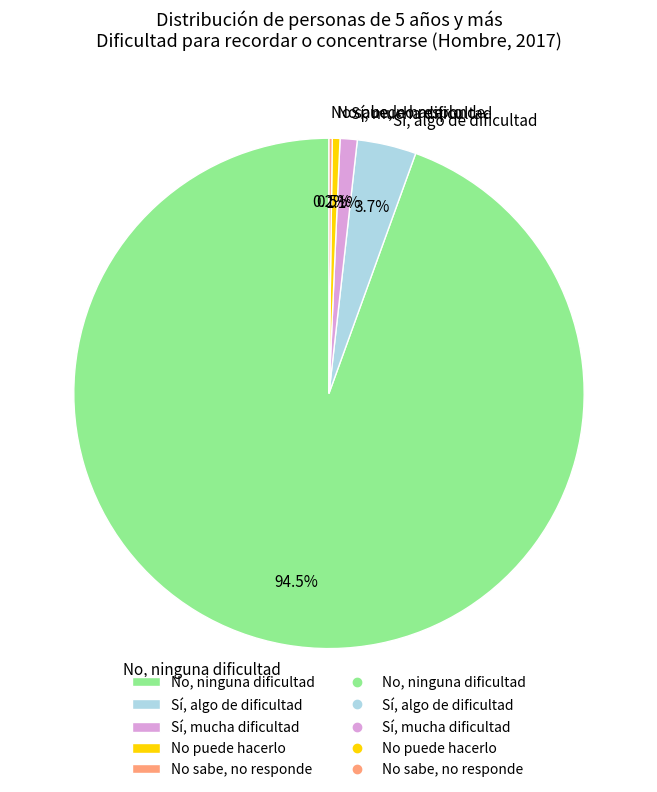

Does No, ninguna dificultad account for over 50% of the chart?

Yes